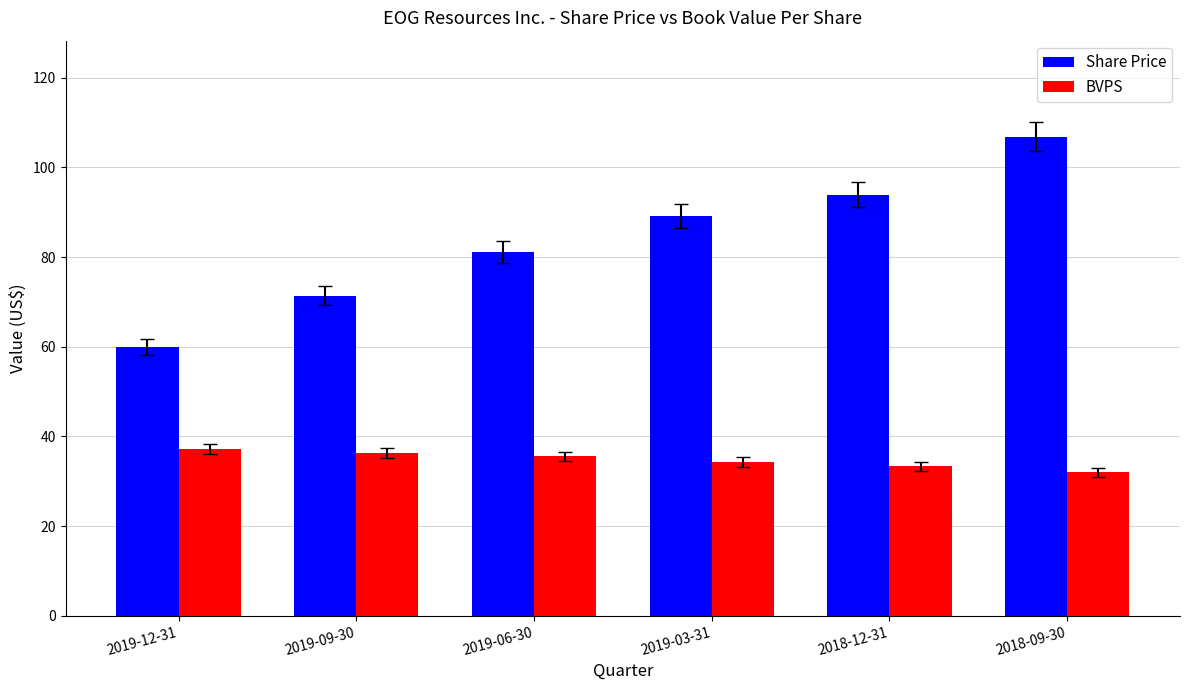

Rank the series at 2019-06-30 from highest to lowest value.

Share Price, BVPS